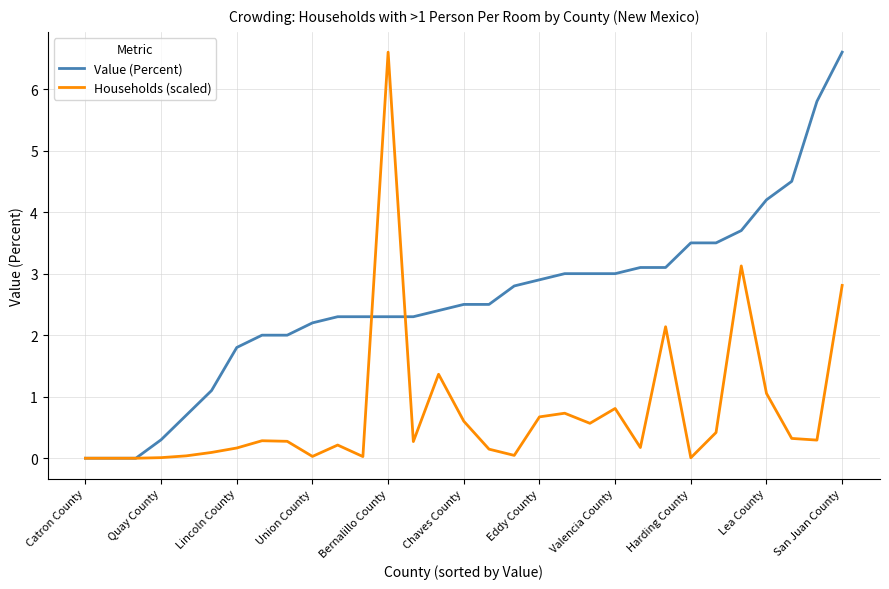

What is the difference between the maximum and minimum values in the Households (scaled) series?

6.6